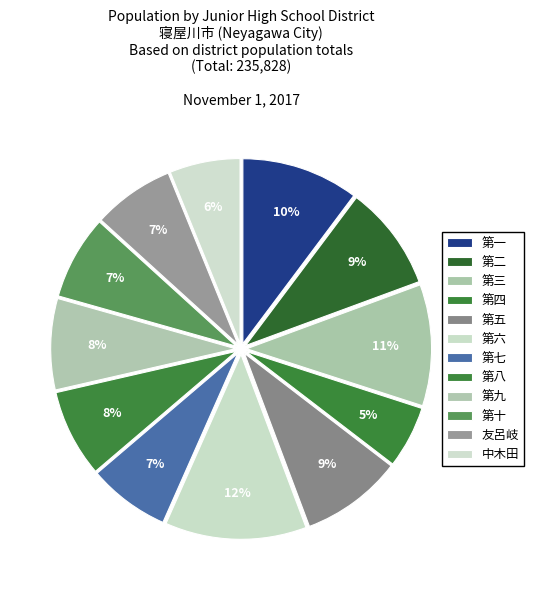

What is the smallest slice in the pie chart?

第四